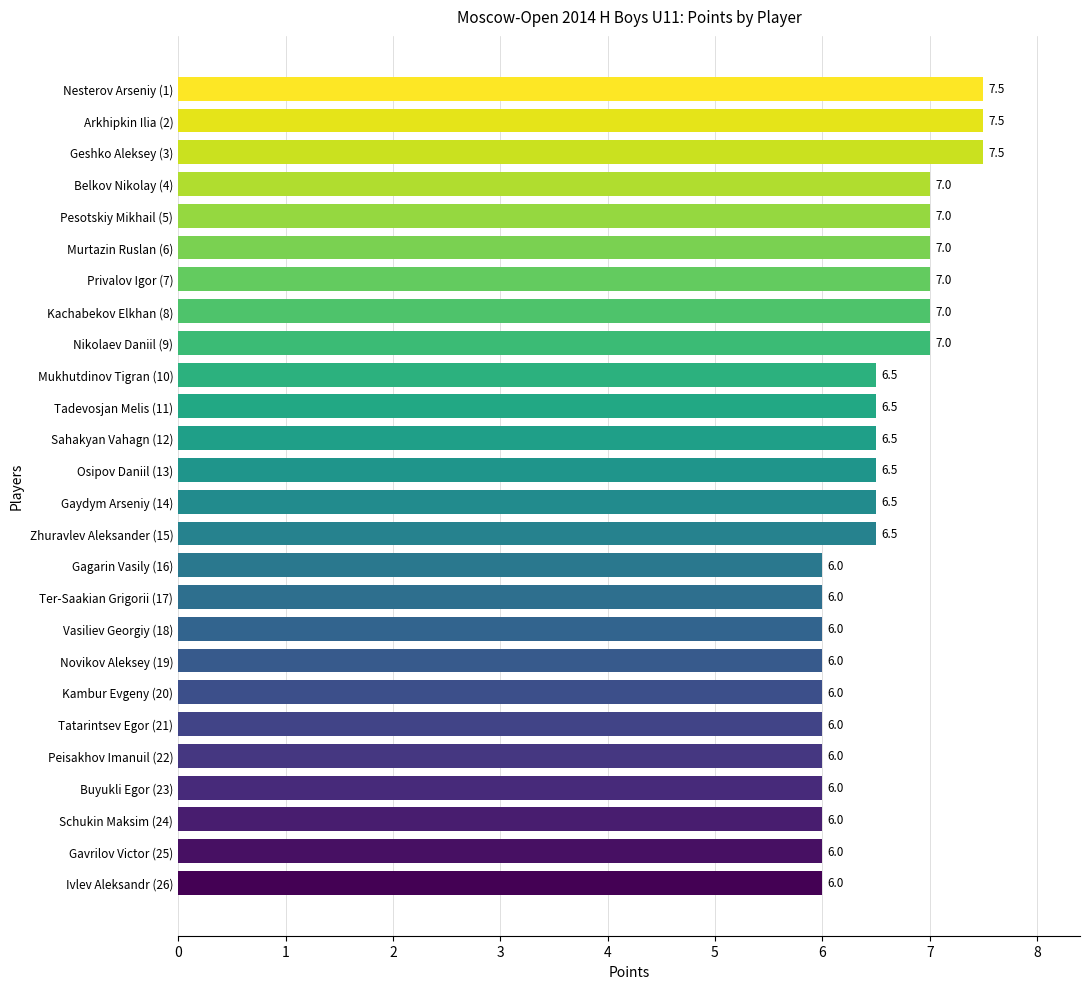

What is the ratio of the value at Tadevosjan Melis (11) to the value at Vasiliev Georgiy (18)?

1.1